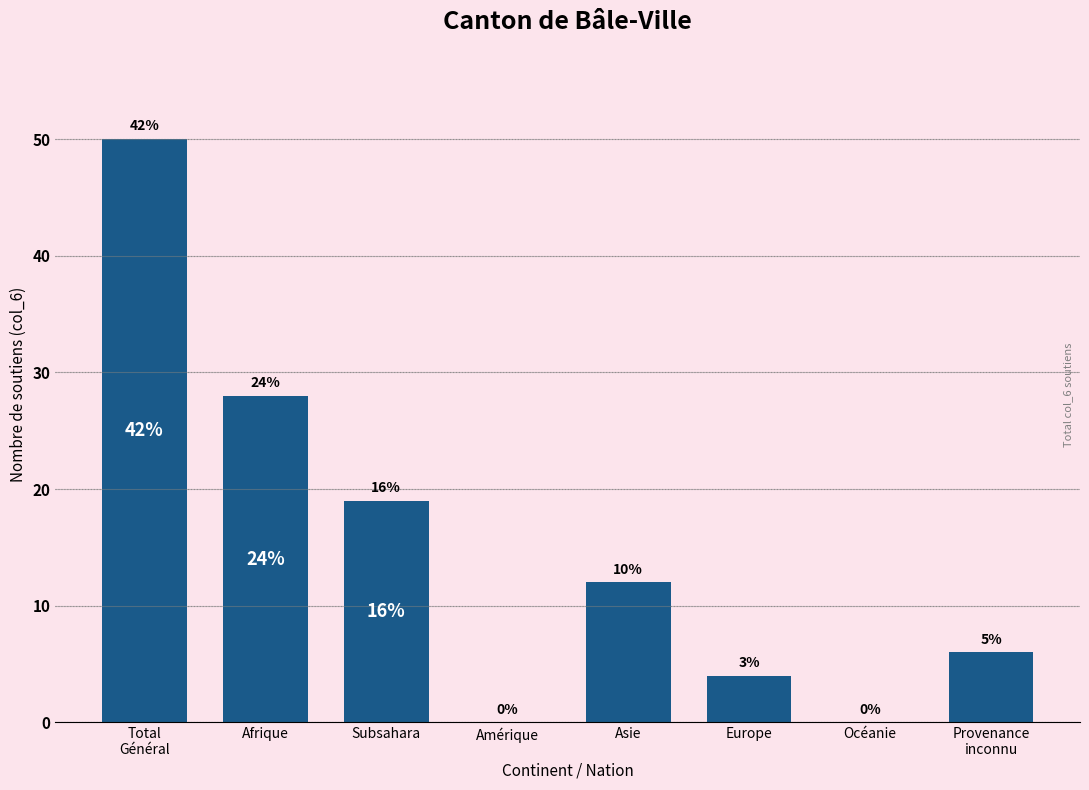

Are the bars horizontal?

No